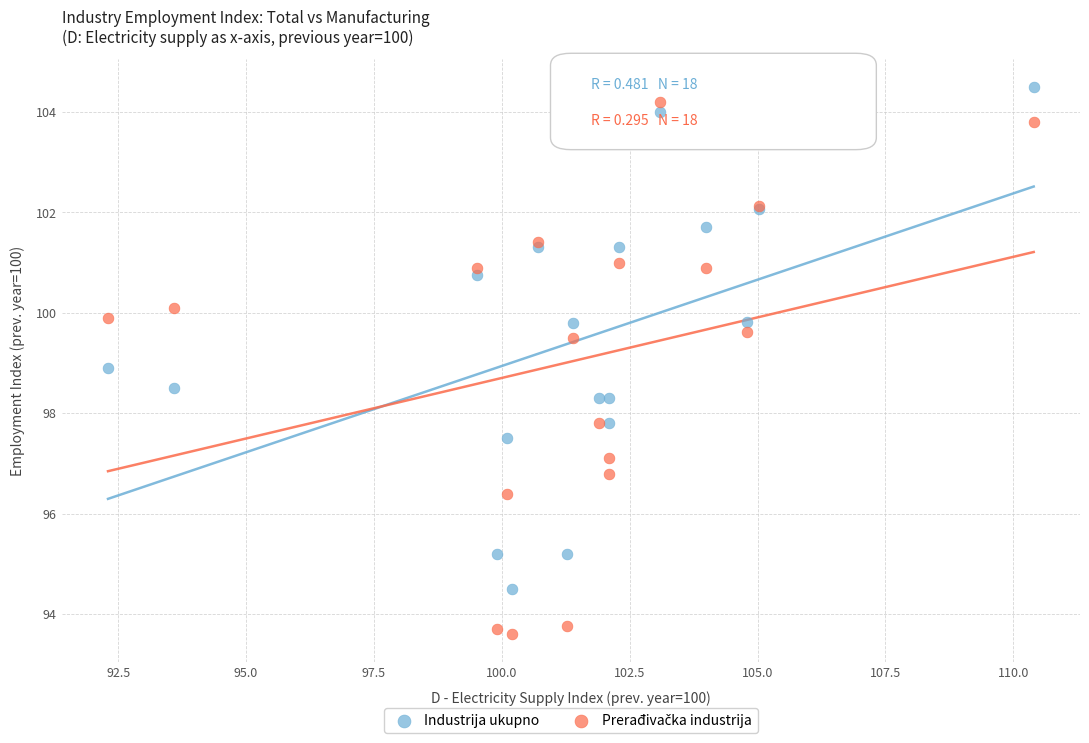

What is the X range (max minus min) for the scatter plot?

18.1